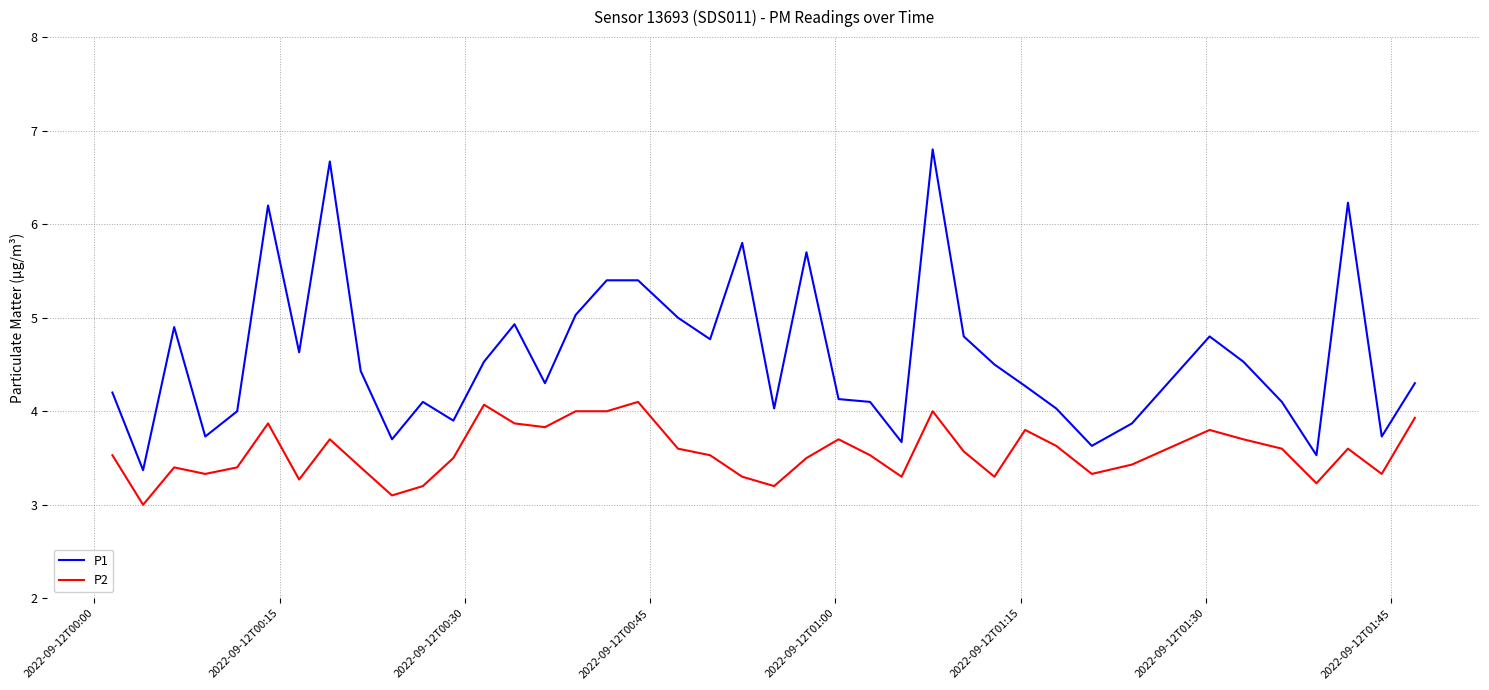

What is the difference between the maximum and minimum values in the P1 series?

3.4